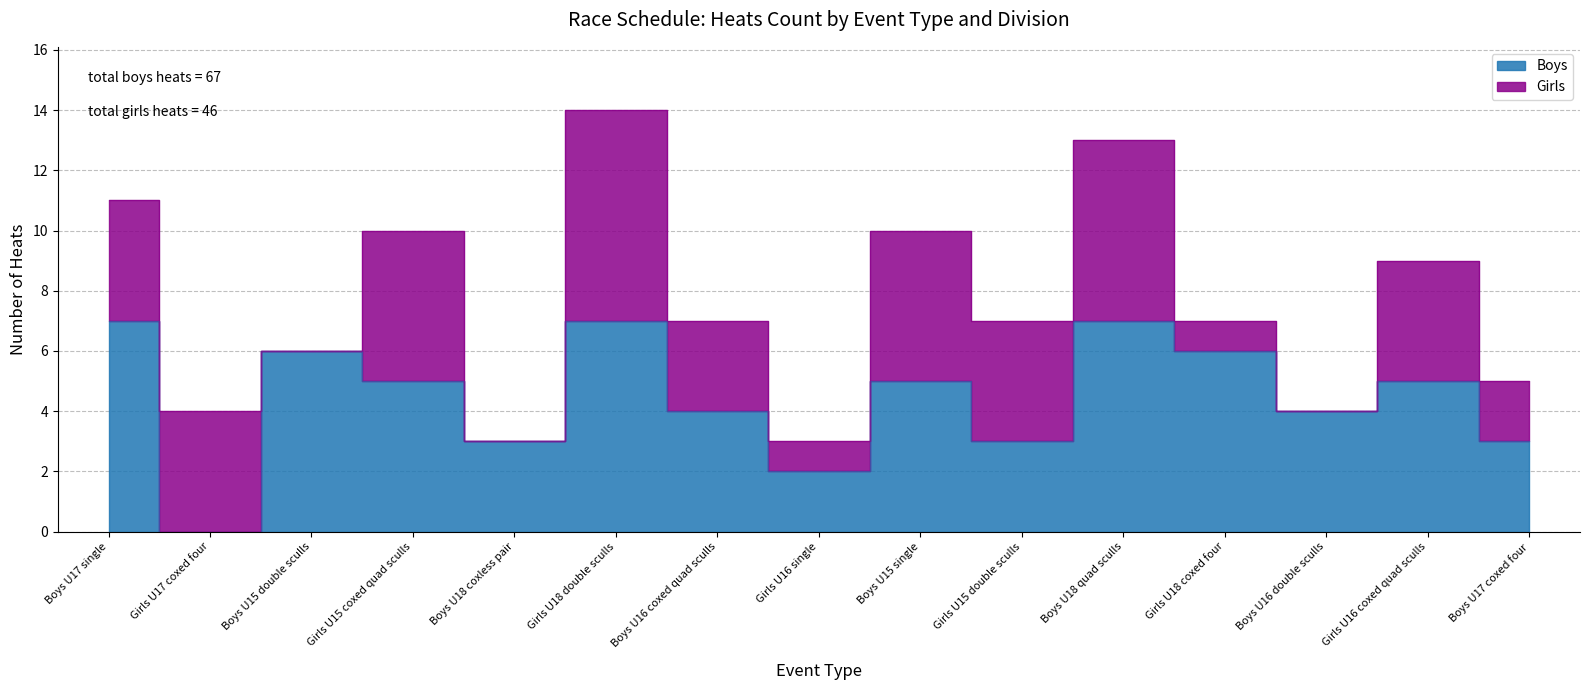

What is the value of the 6th point from the left?

7